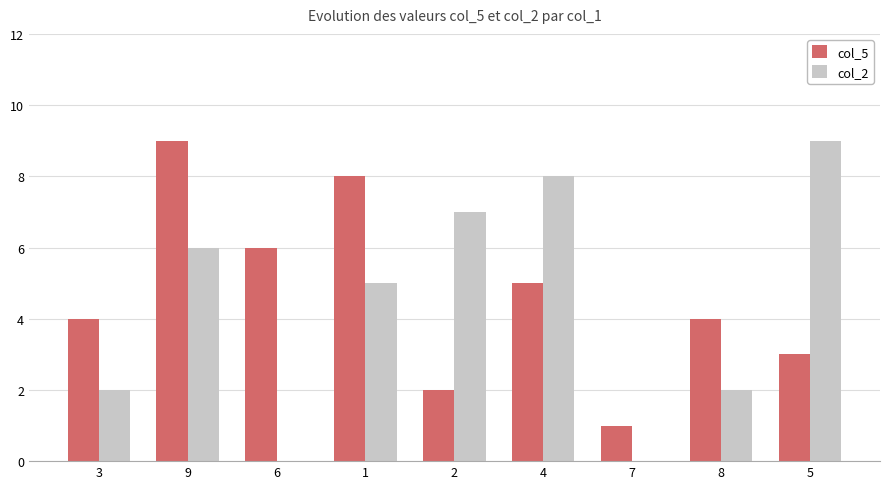

How many groups of bars are there?

9